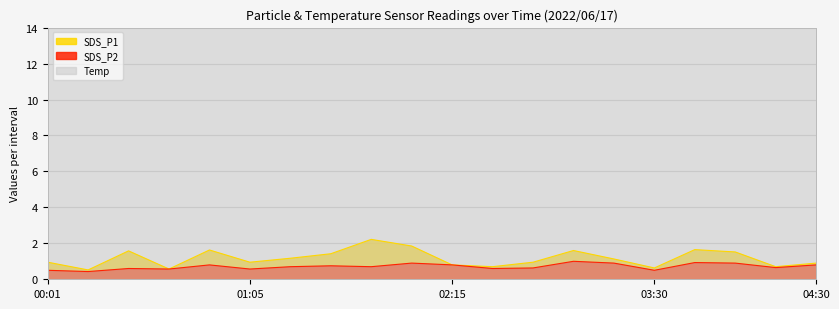

At which category is the sum across all series the highest?

03:45